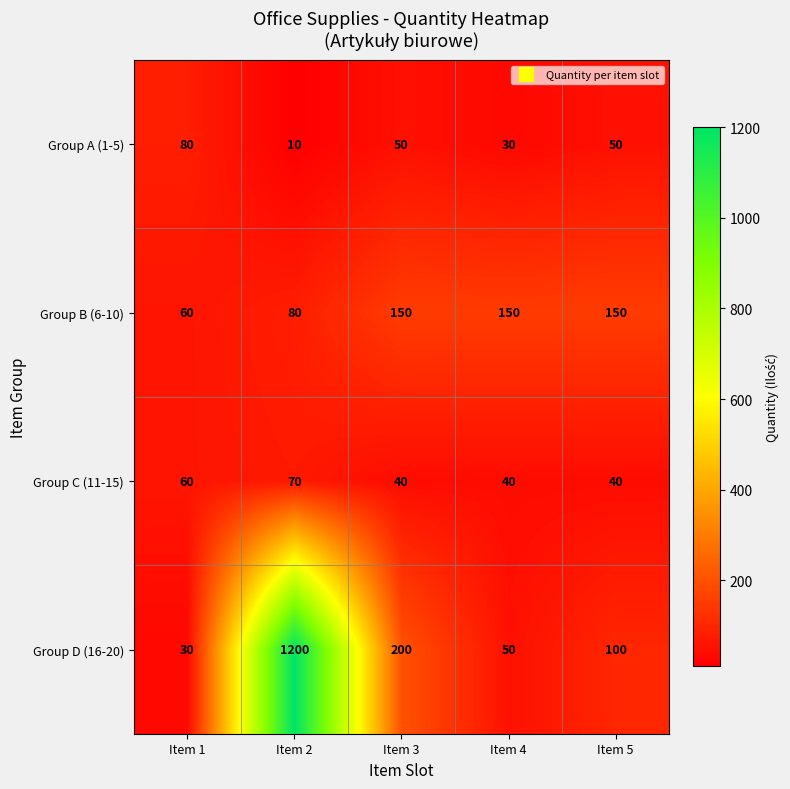

Between Item 1 and Item 5, which series saw the biggest shift?

Group B (6-10)